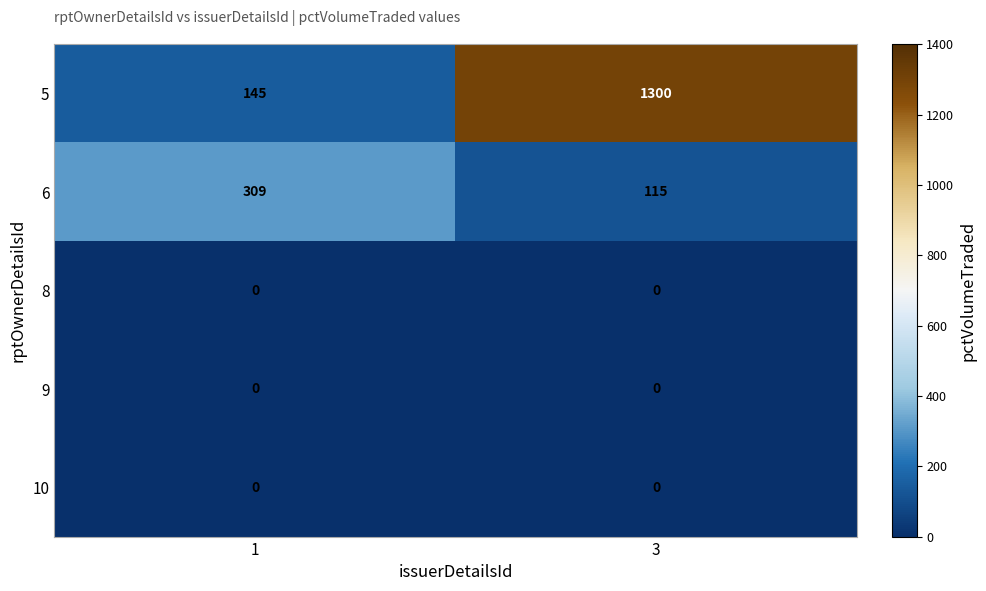

Reading left to right, what are all the values shown in this chart?

5: 1=145	3=1300
6: 1=309	3=115
8: 1=0	3=0
9: 1=0	3=0
10: 1=0	3=0